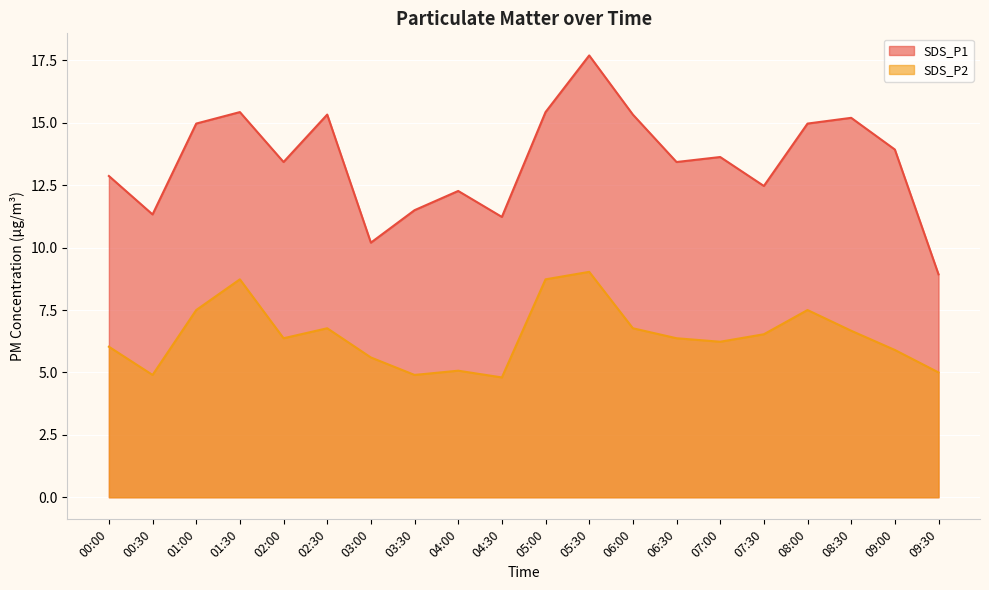

Where is the first local minimum for SDS_P1?

00:30